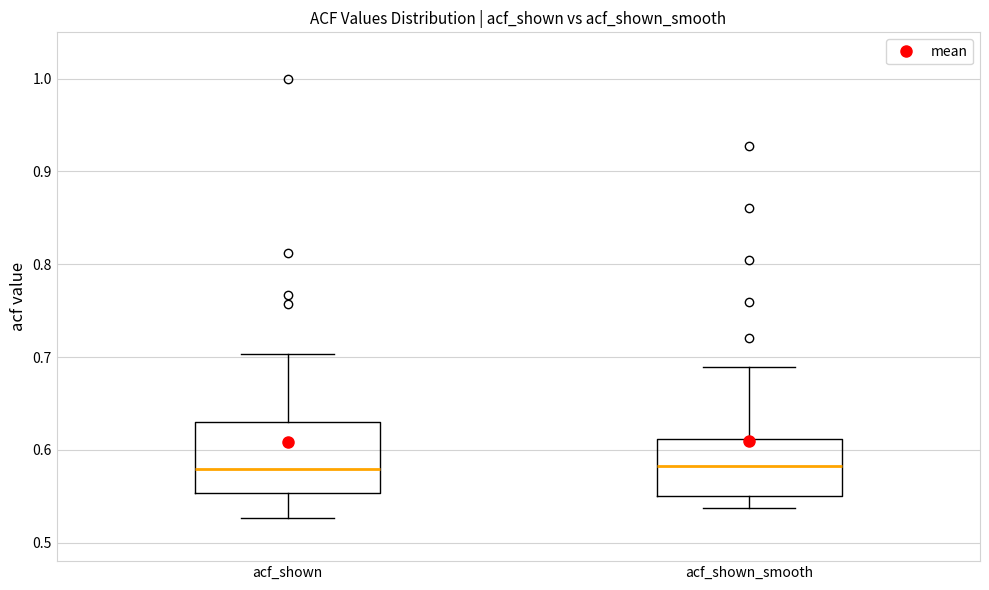

Reading left to right, transcribe this box plot: for each box, give where its median line is, the range the box spans, and where its two whiskers end, as read against the y-axis. The values are not printed on the chart, so give them approximately, as read against the axis.

acf_shown: median 0.58, box 0.55 to 0.63, whiskers 0.53 to 0.70
acf_shown_smooth: median 0.58, box 0.55 to 0.61, whiskers 0.54 to 0.69